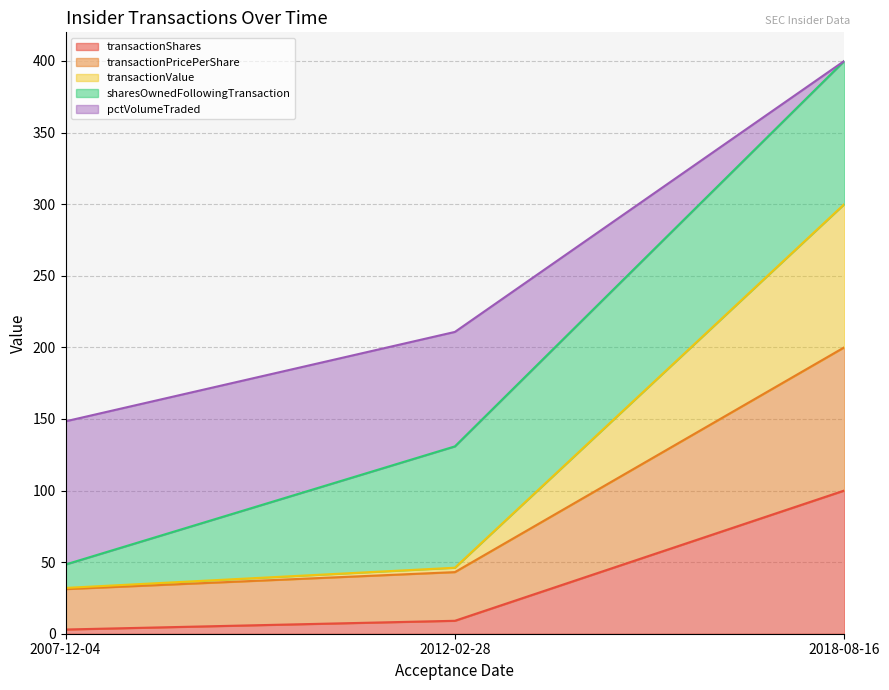

True or false: transactionShares has a value of 14.2 at 2012-02-28.

False